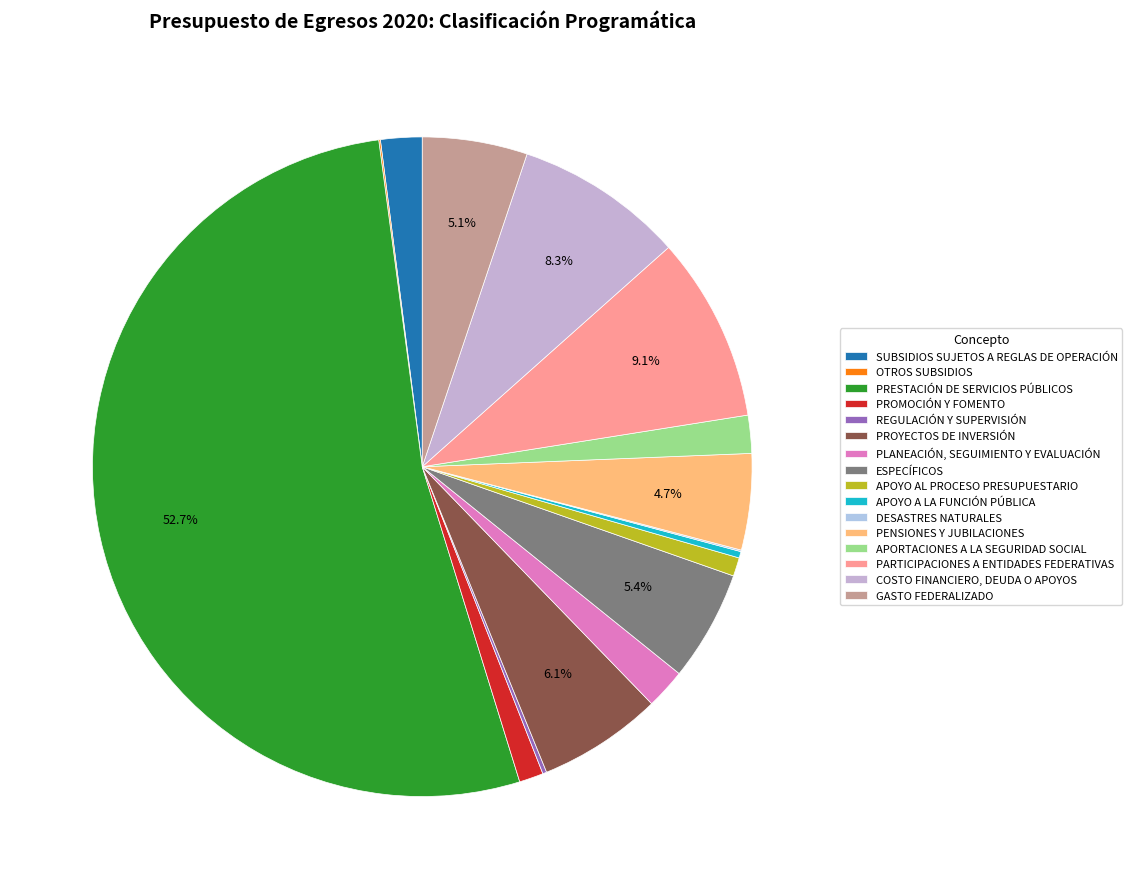

The APORTACIONES A LA SEGURIDAD SOCIAL slice represents 2% of the pie. True or false?

True